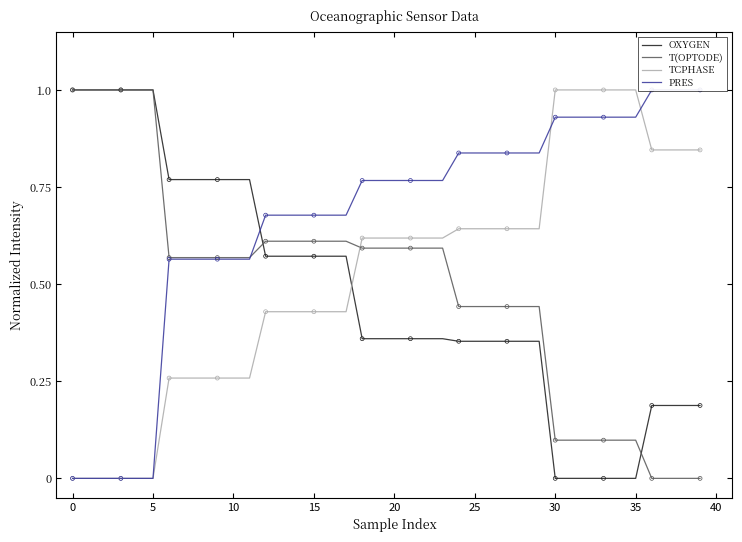

What is the maximum value for T(OPTODE)?

1.0